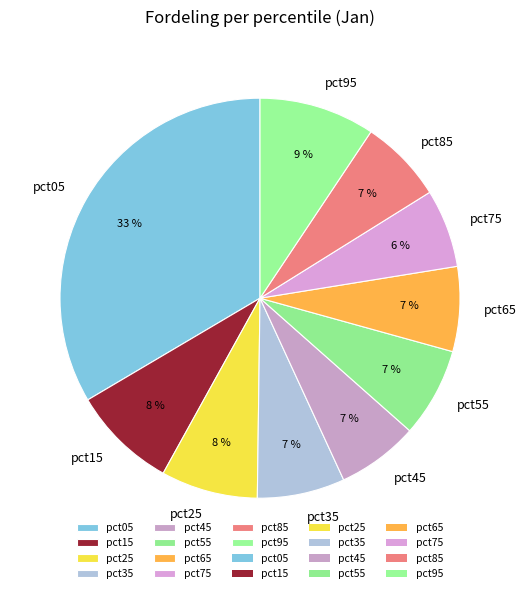

Count the number of slices in the pie.

10